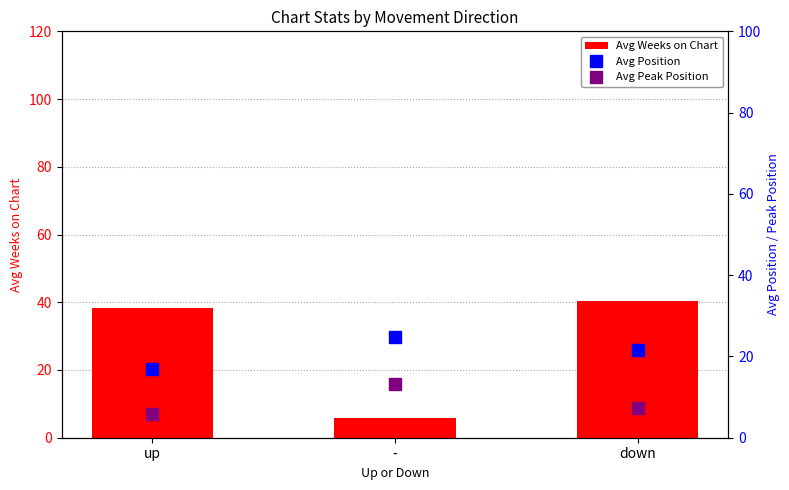

At up, list the series in order from smallest to largest.

Avg Peak Position, Avg Position, Avg Weeks on Chart